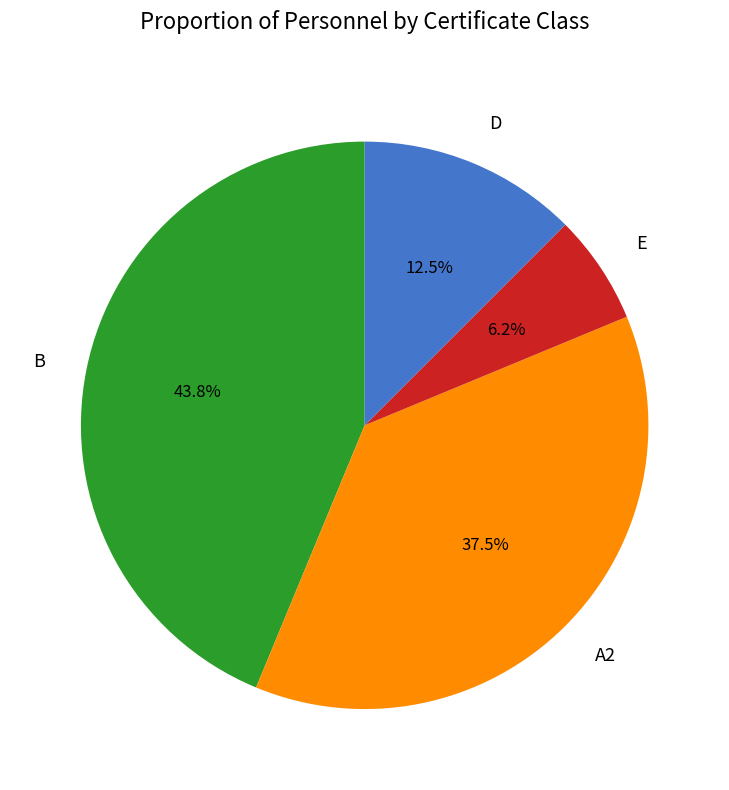

Rank the categories by value from lowest to highest.

E, D, A2, B